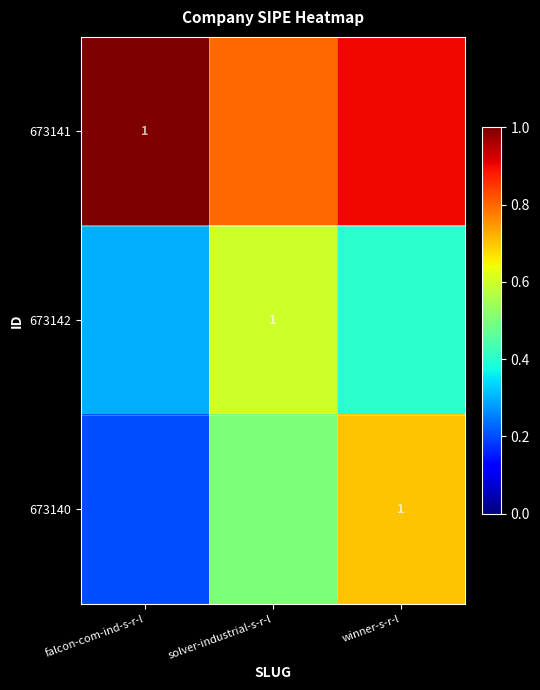

At how many categories does at least one series exceed 0?

3